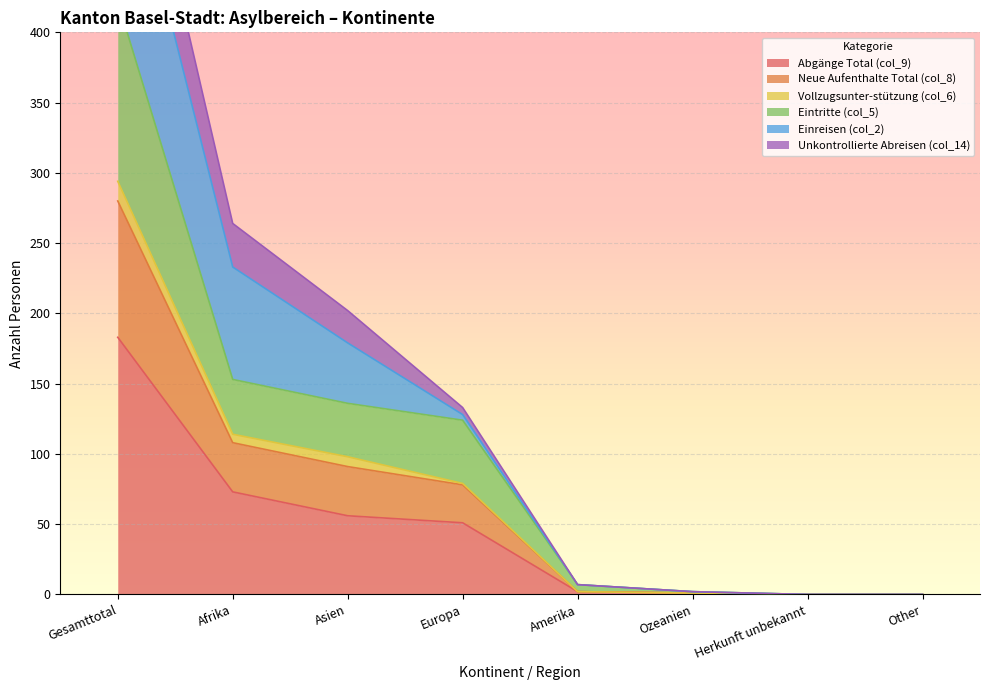

The Abgänge Total (col_9) series shows 56 at Asien. True or false?

True